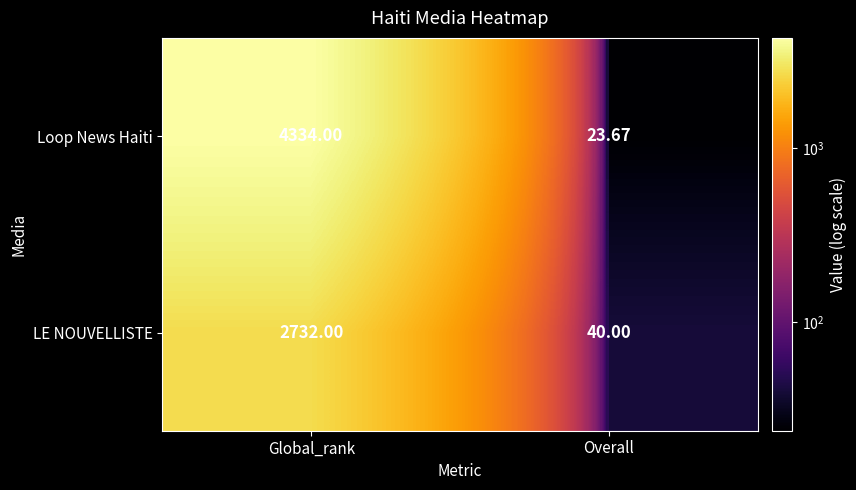

What is the difference between the highest and lowest values at Overall?

16.3